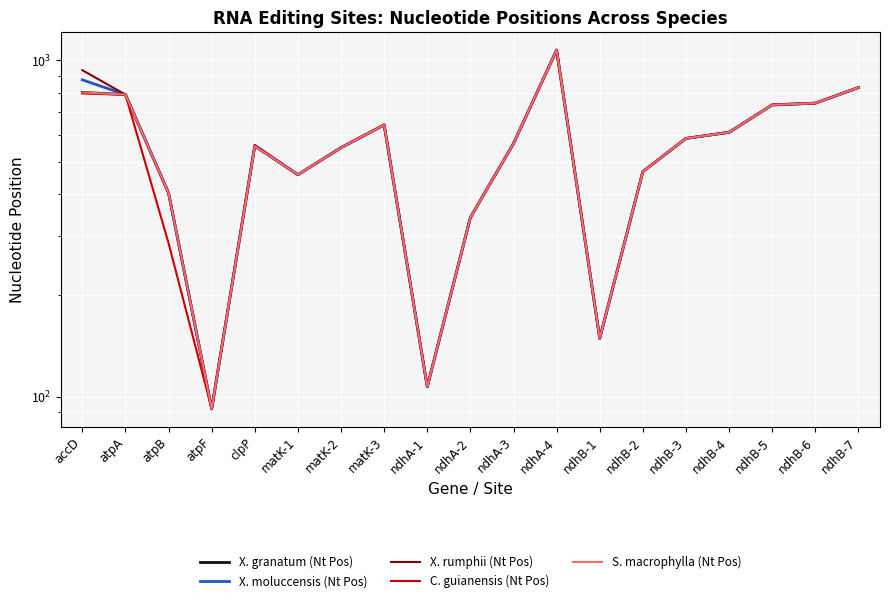

How many lines are shown in the chart?

5